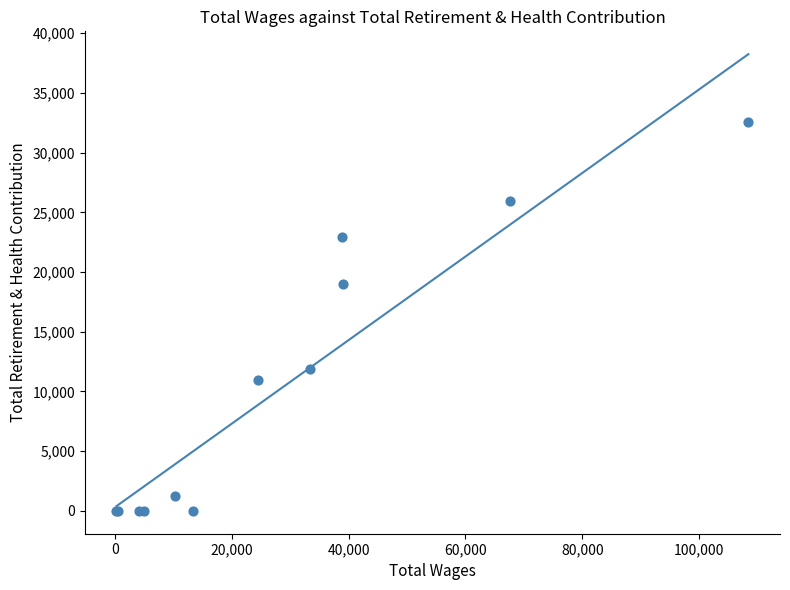

What Y value in the scatter plot is closest to 16277?

19013